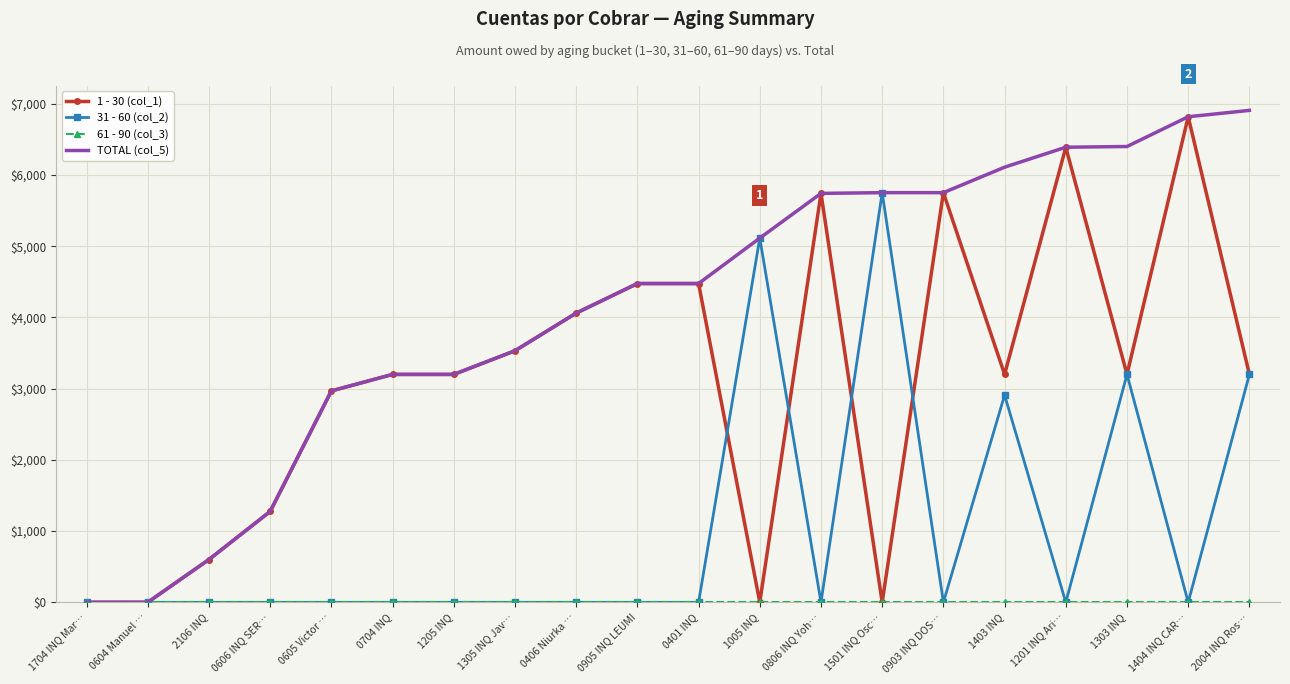

What is the difference between the highest and lowest values at 0606 INQ SER…?

1276.0